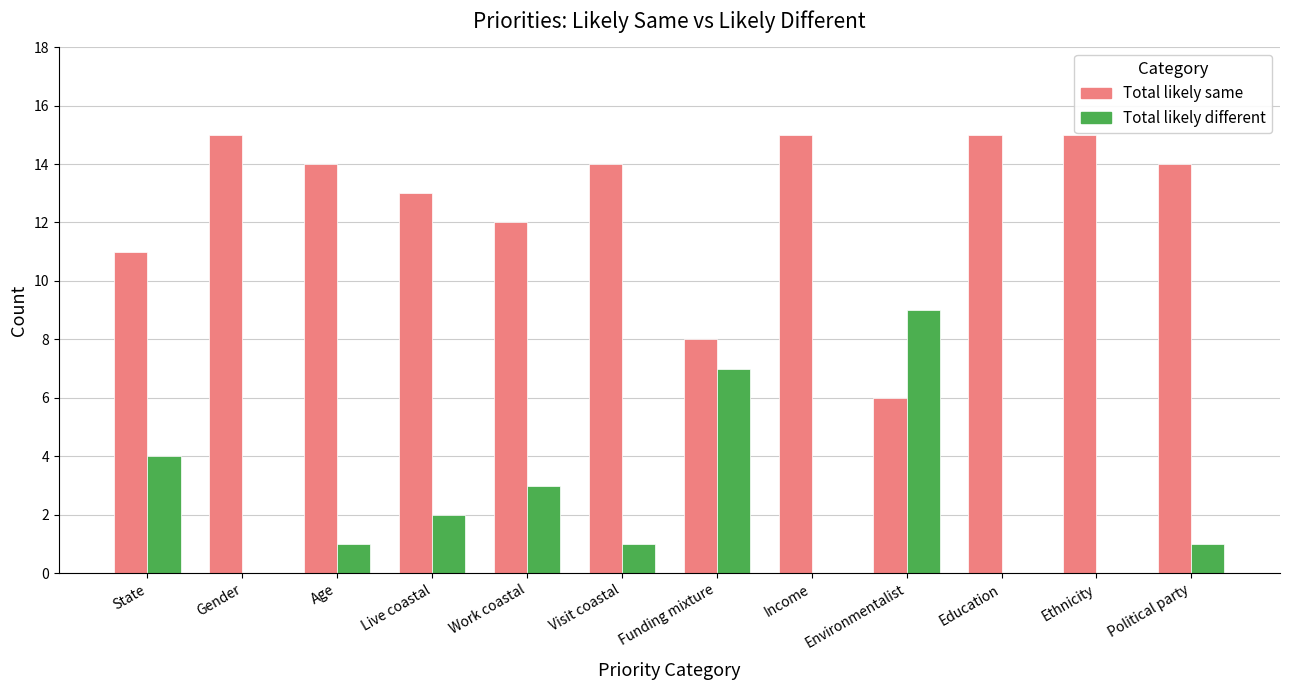

Which series has the largest total across all categories?

Total likely same